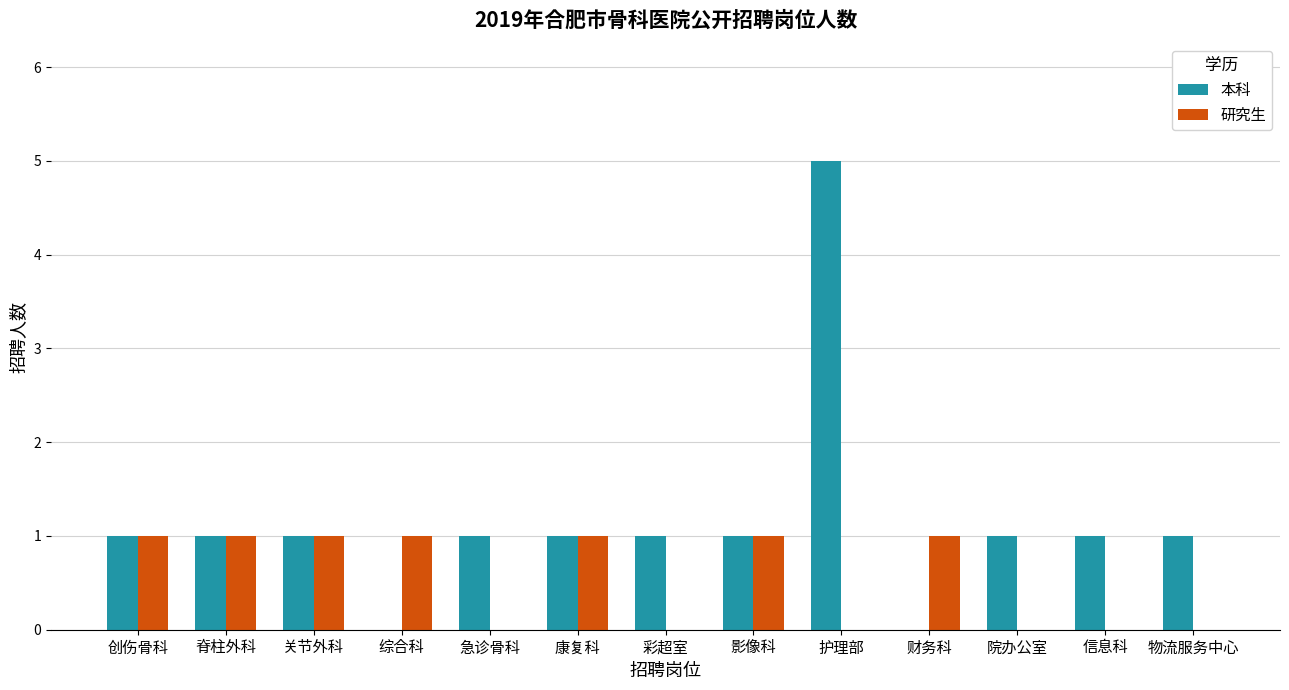

Between 关节外科 and 物流服务中心, which series saw the biggest shift?

研究生